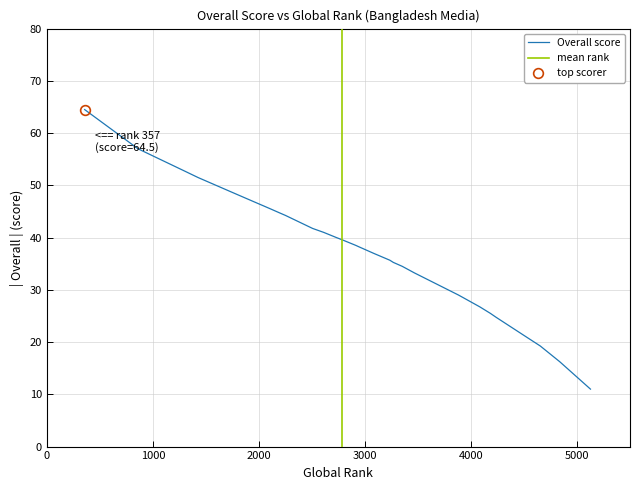

Is it true that the value at 3268 is 35.2?

True